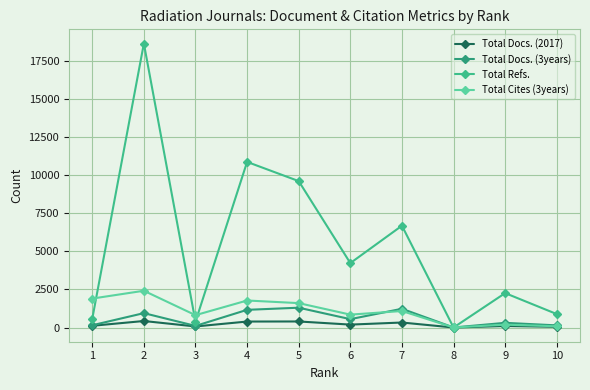

In Total Refs., how many points are higher than both neighbors (excluding endpoints)?

4